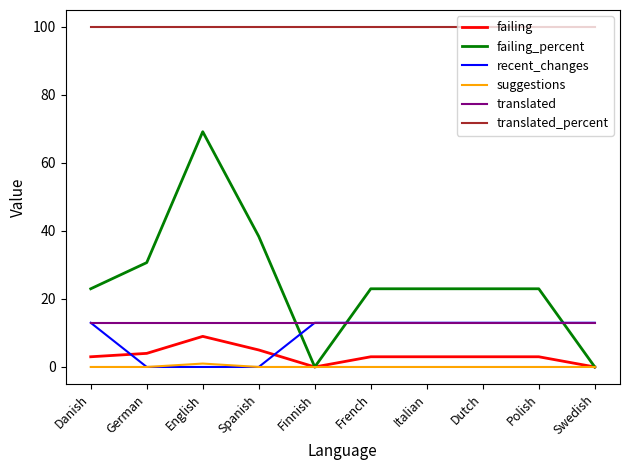

Which series changed the most between German and French?

recent_changes